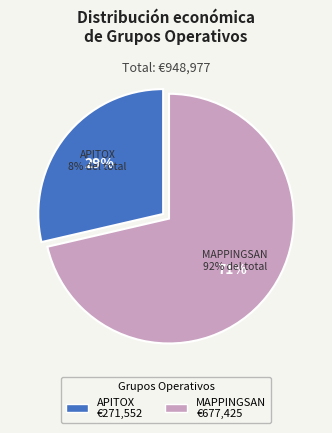

To the nearest percent, what is the combined percentage of Grupo Operativo APITOX and Grupo Operativo MAPPINGSAN?

100%